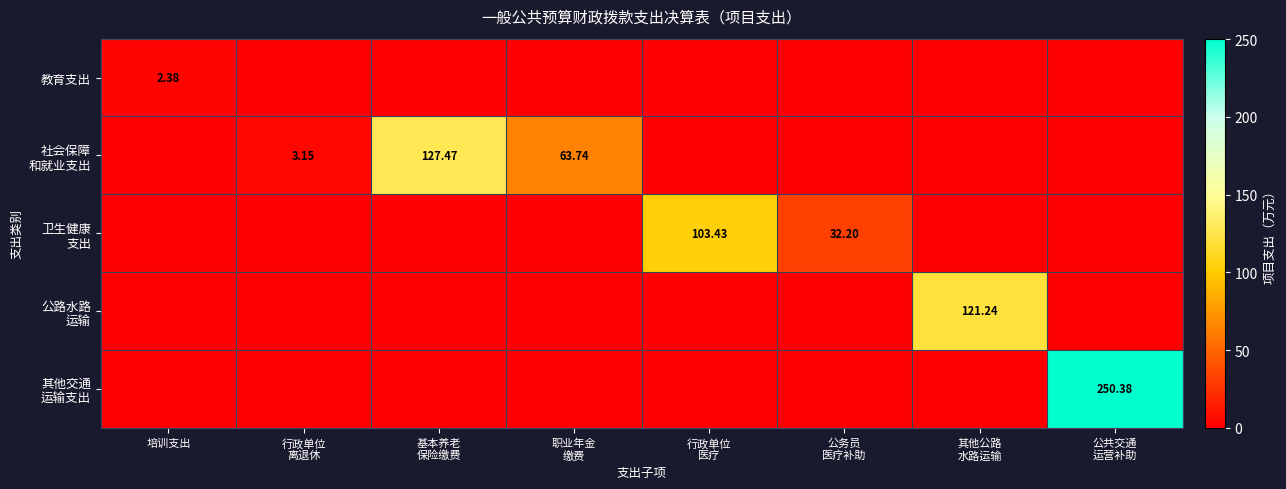

Is it true that 卫生健康 支出 equals -52.3 at 其他公路 水路运输?

False